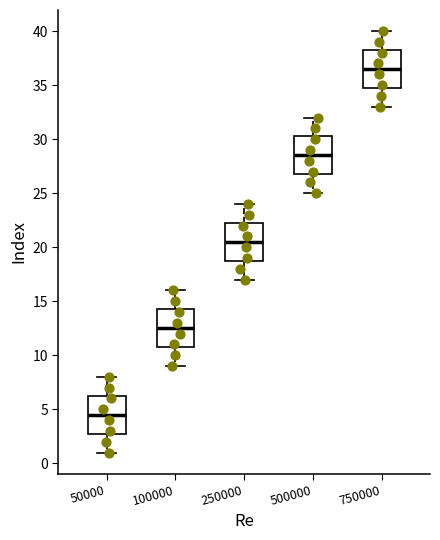

Where is the lower edge of the box at x = 250000 on the y-axis? The values are not printed on the chart, so give them approximately, as read against the axis.

19.0